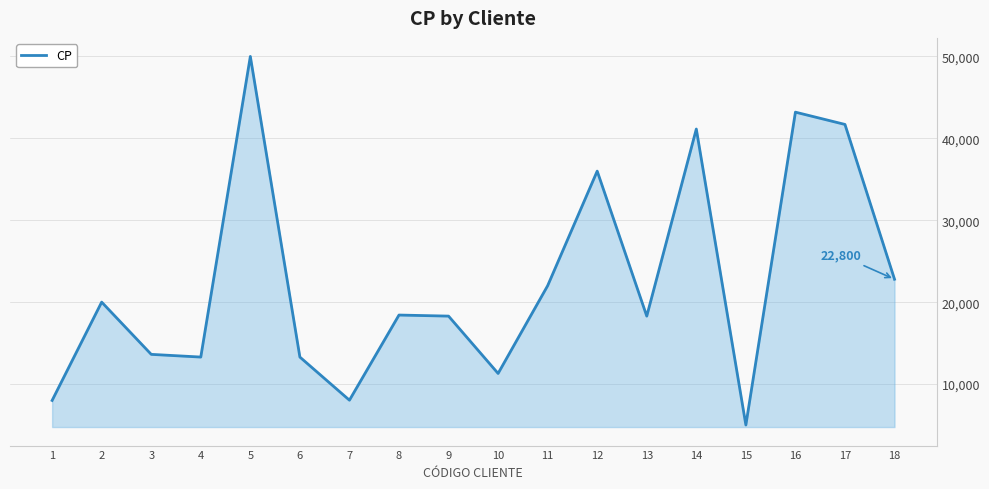

What is the sum of the values at 16 and 8?

61630